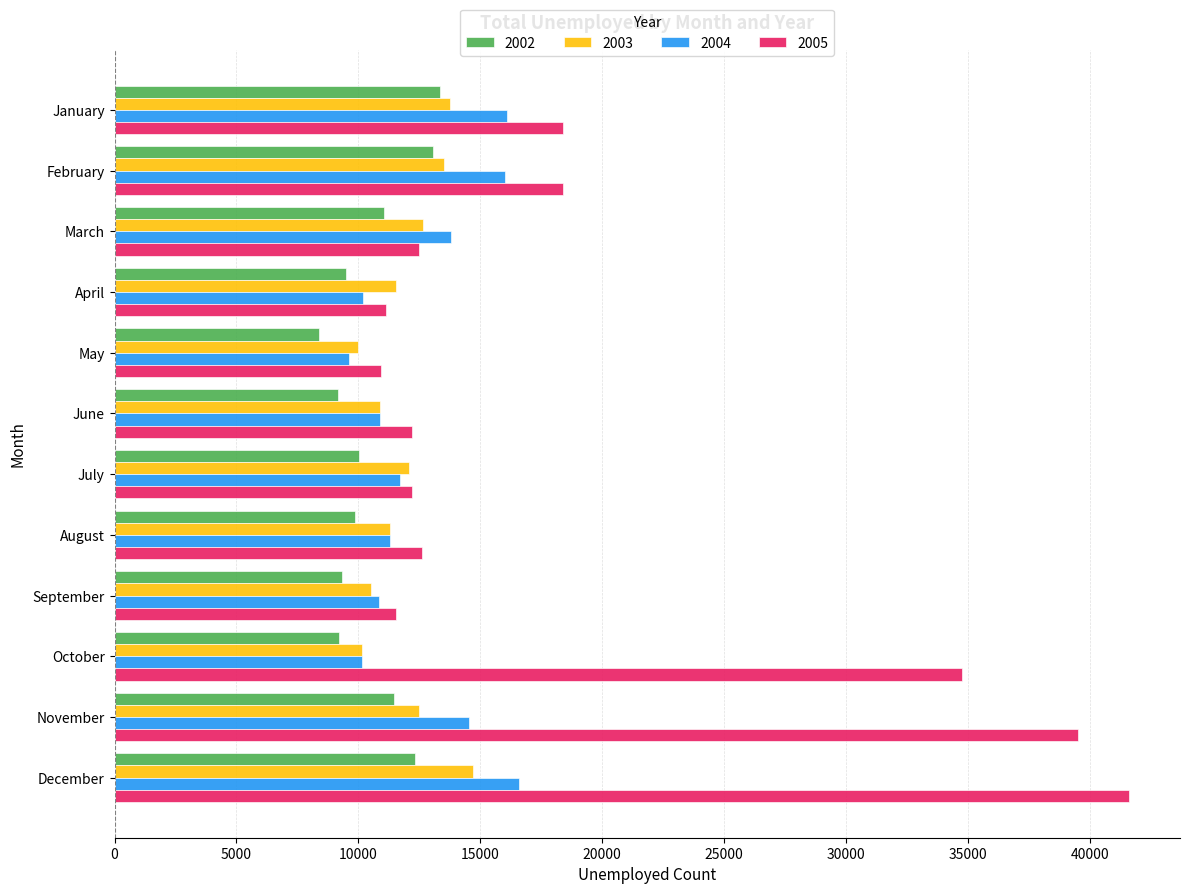

True or false: 2004 has a value of 10909 at June.

True